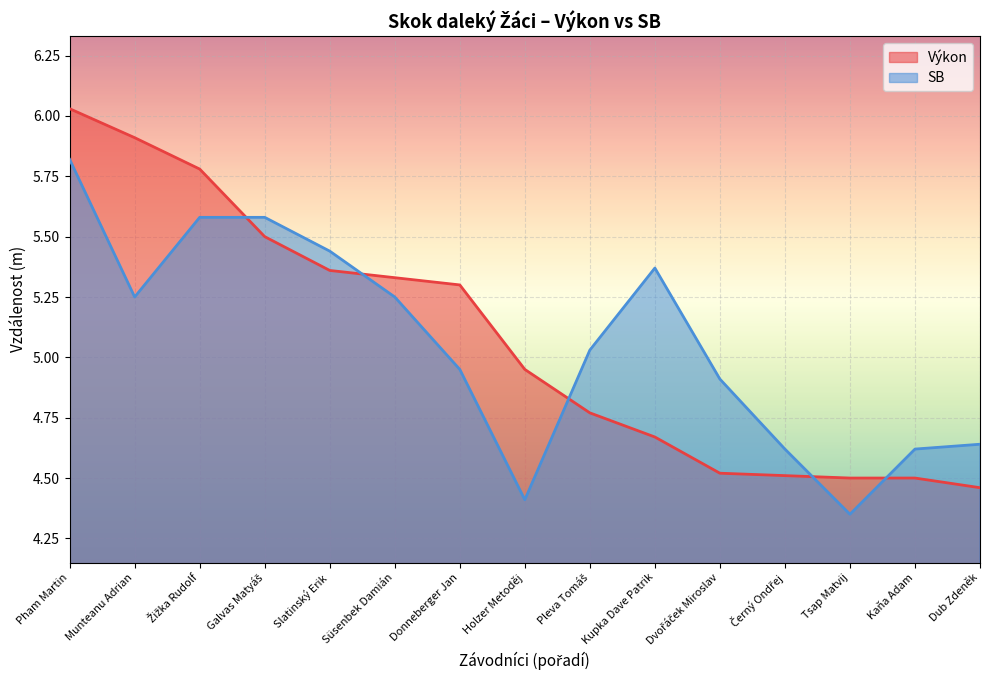

What are all the series names shown in the legend?

Výkon, SB